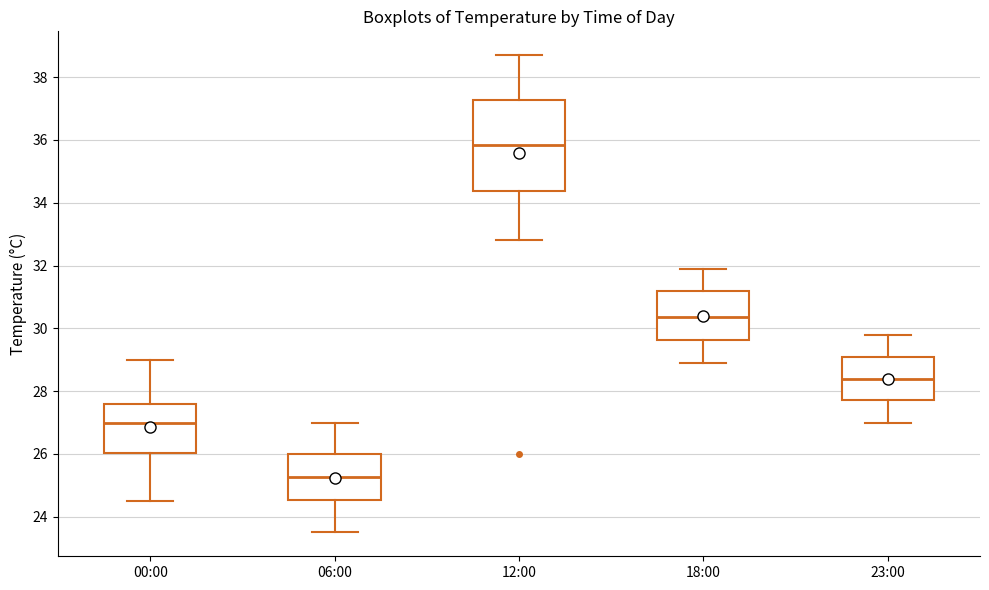

Which box's median line is the lowest?

06:00